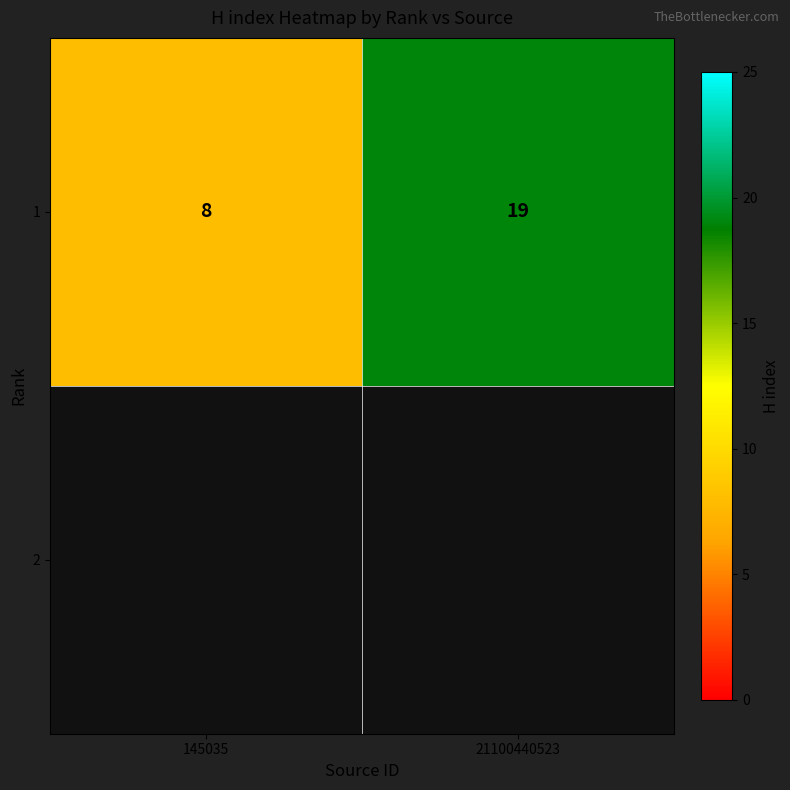

What value does the data have at 145035, to the nearest 10?

10